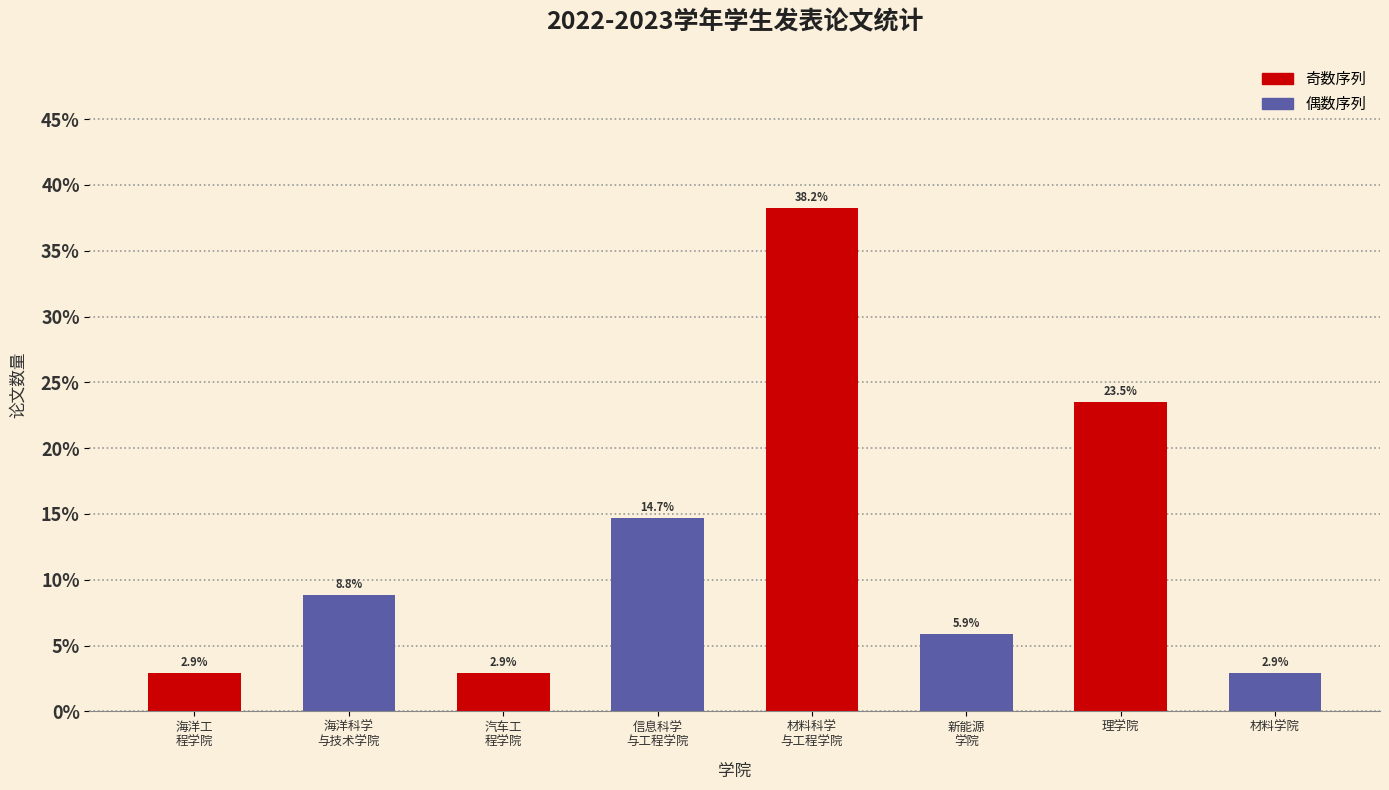

Reading left to right, what are all the values shown in this chart?

2.9	8.8	2.9	14.7	38.2	5.9	23.5	2.9